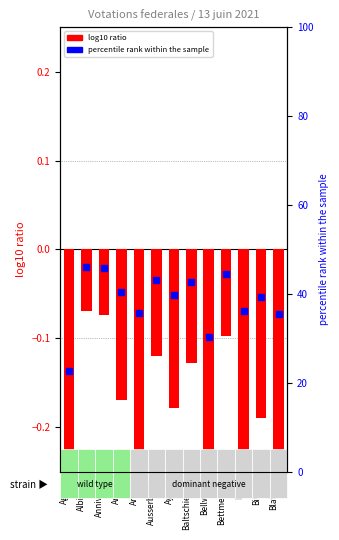

What is the total value across all series at Albinen?

45.9